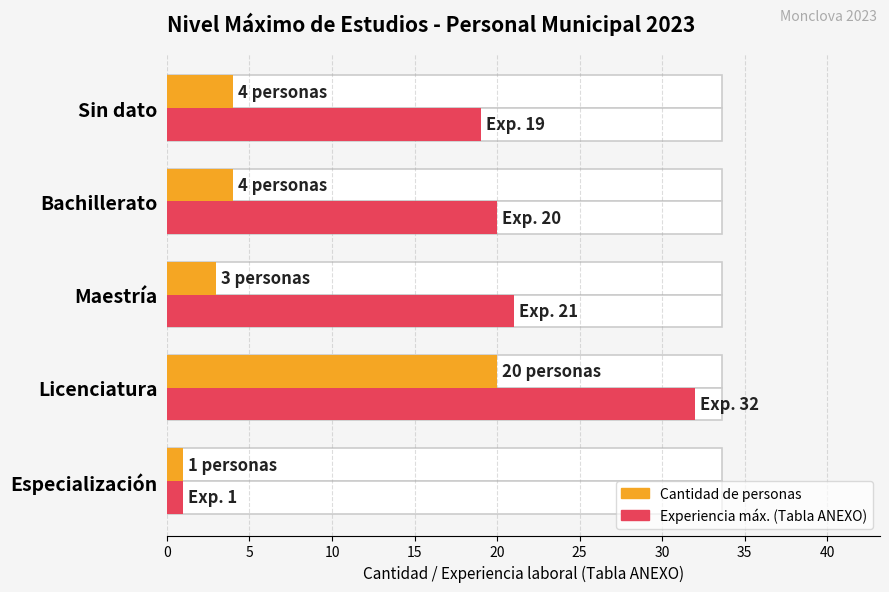

What is the sum of all Experiencia máx. (tabla ANEXO) values?

93